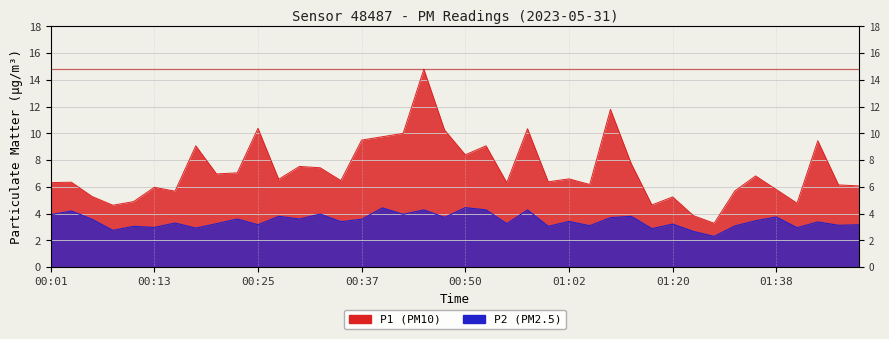

True or false: P2 and P1 cross at least once.

False